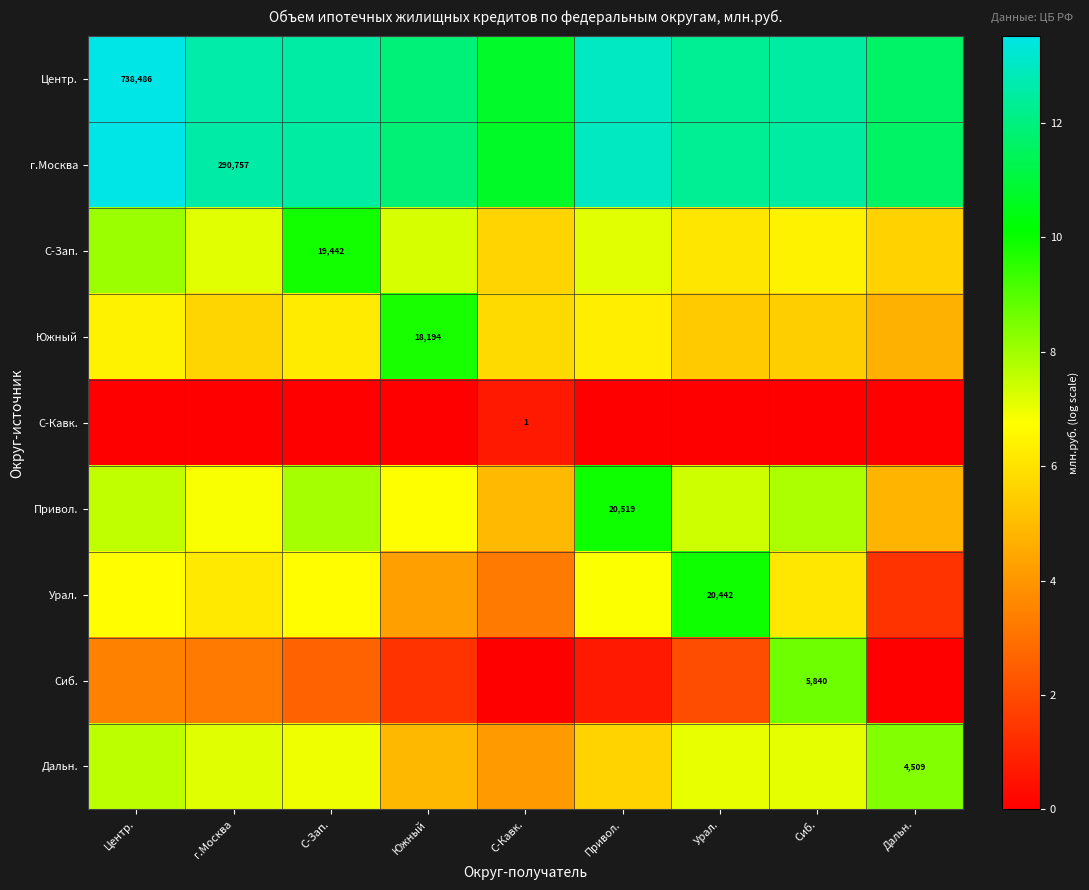

How many distinct data groups are displayed?

9